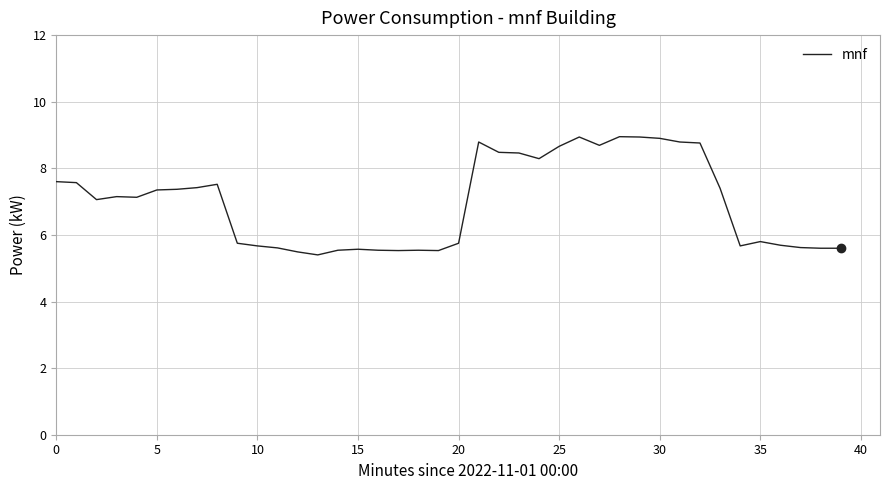

How many lines are shown in the chart?

1